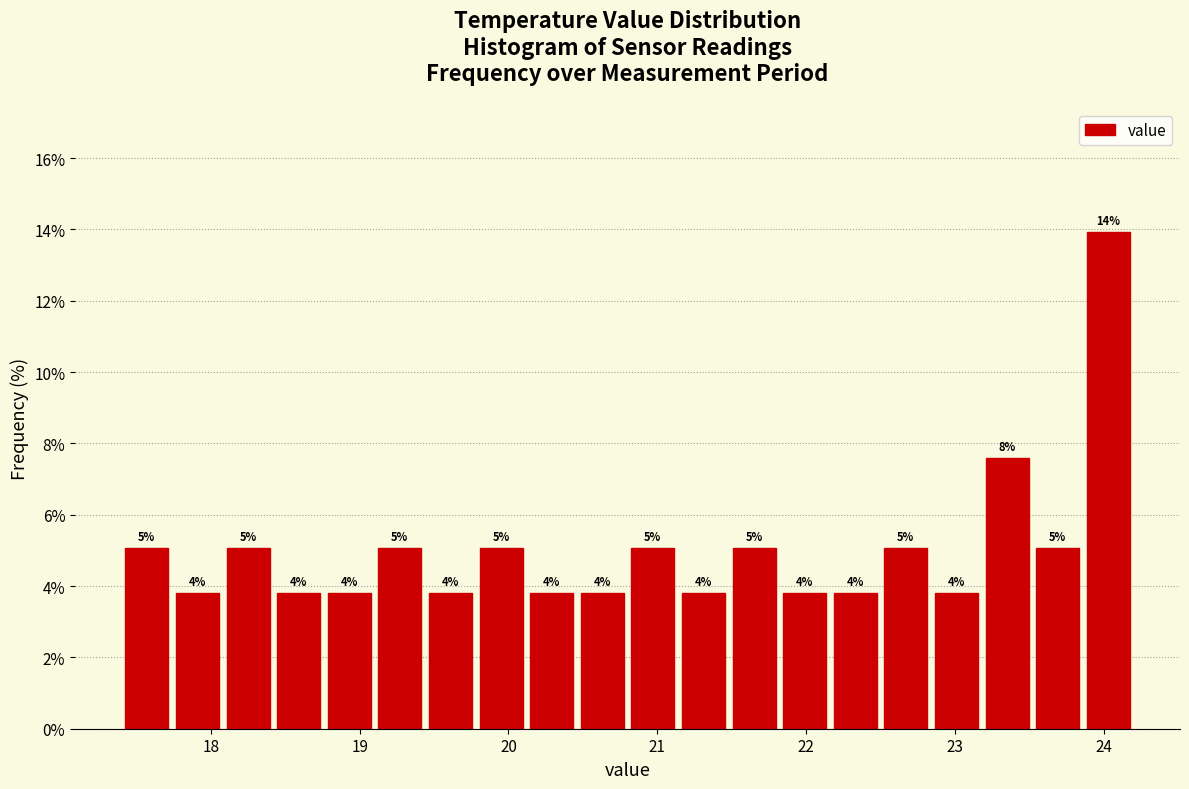

Around what value on the x-axis is the tallest bar? Give the approximate position of its centre, as read against the axis.

24.0